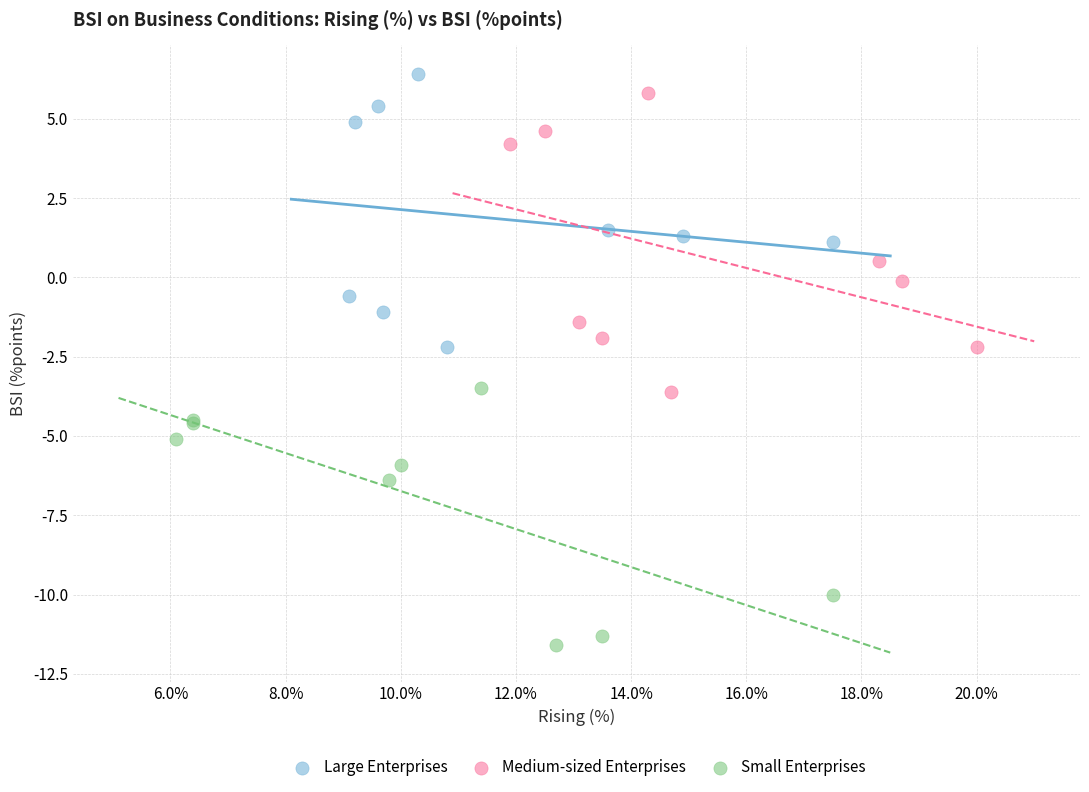

Which series contains the lowest Y value?

Small Enterprises